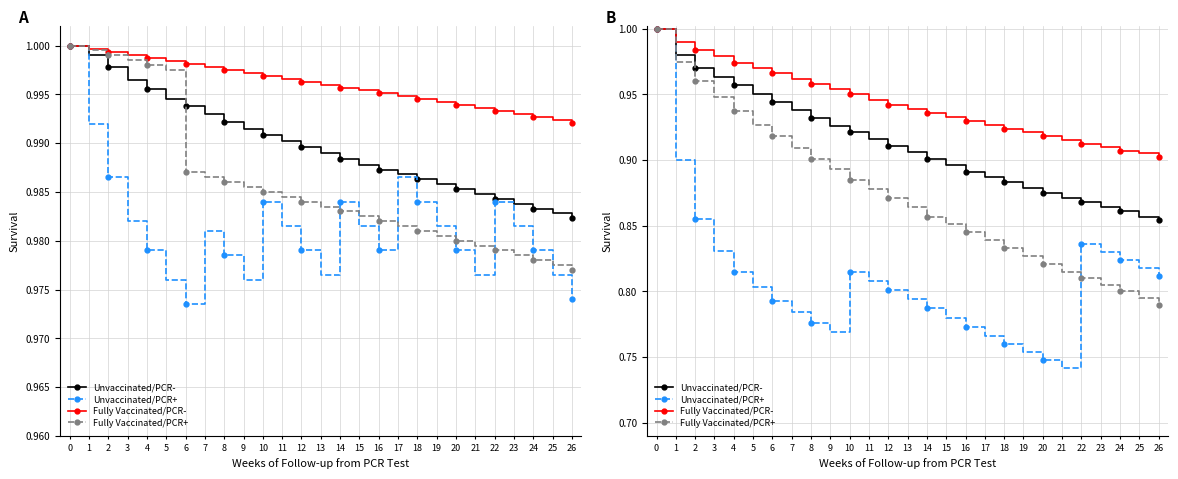

What is the sum of the Fully Vaccinated/PCR- values at 16 and 9?

1.9